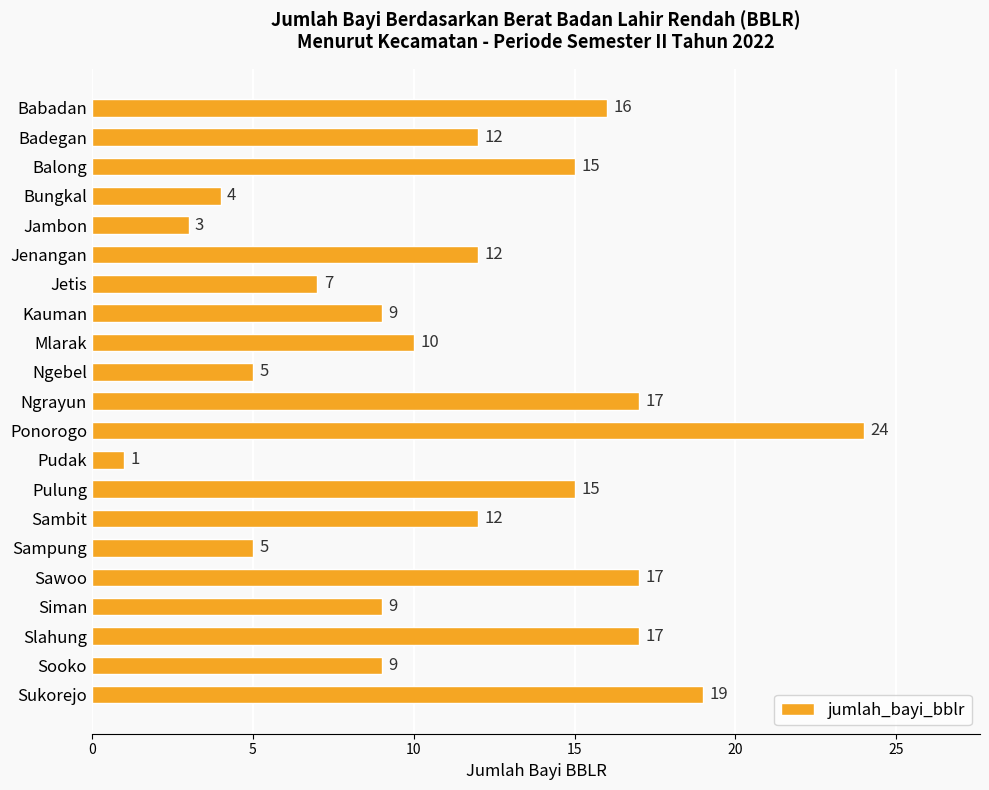

What is the greatest value displayed?

24